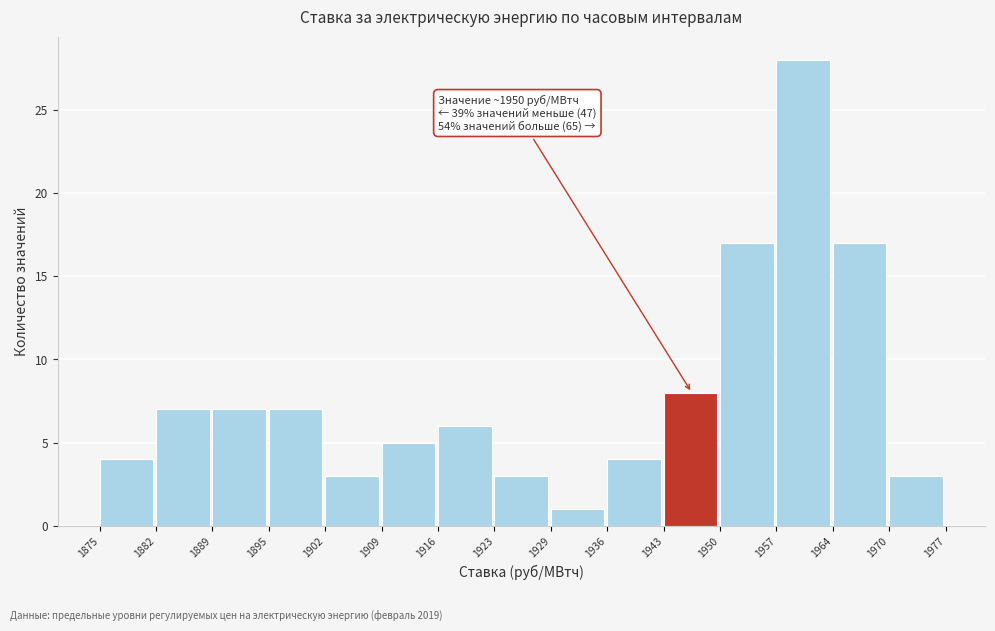

Over which range of the x-axis is the bar tallest?

1957 to 1964